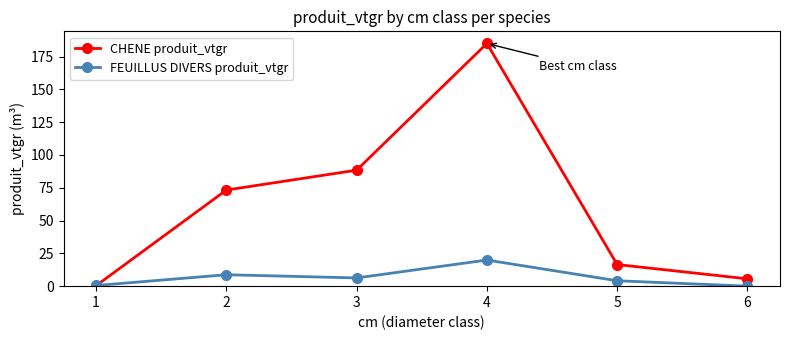

Which series has the largest range (max minus min)?

CHENE produit_vtgr